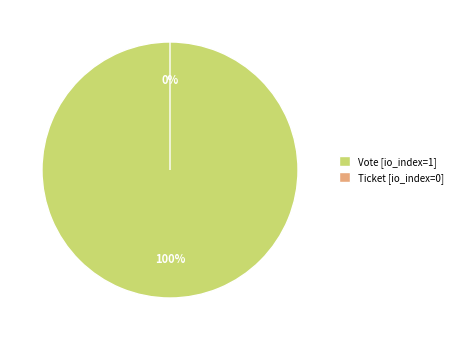

Rank the categories by value from lowest to highest.

Ticket, Vote